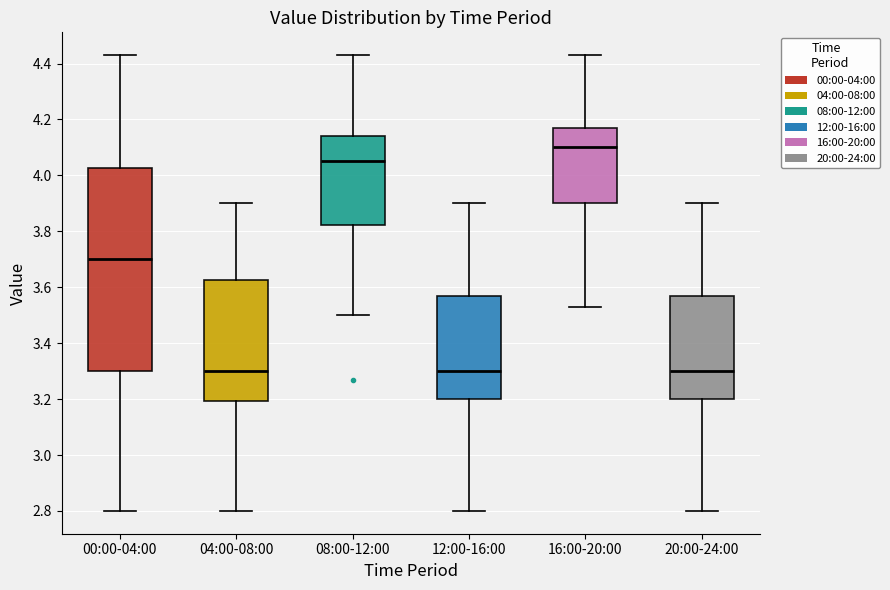

Where is the lower edge of the box for 08:00-12:00 on the y-axis? The values are not printed on the chart, so give them approximately, as read against the axis.

3.82